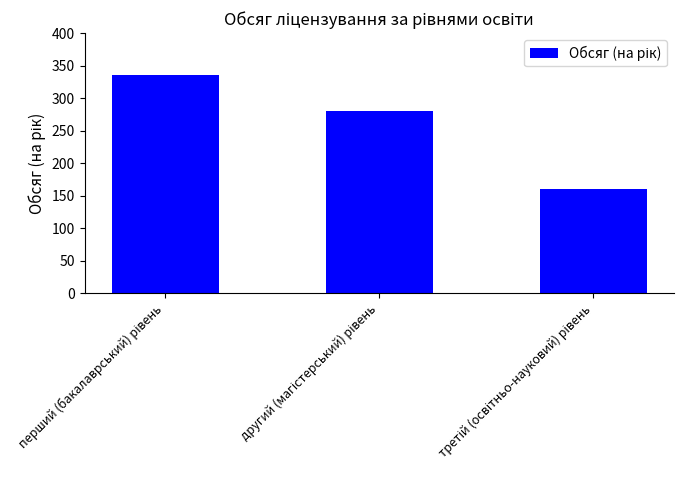

What is the difference between the second highest and minimum values?

120